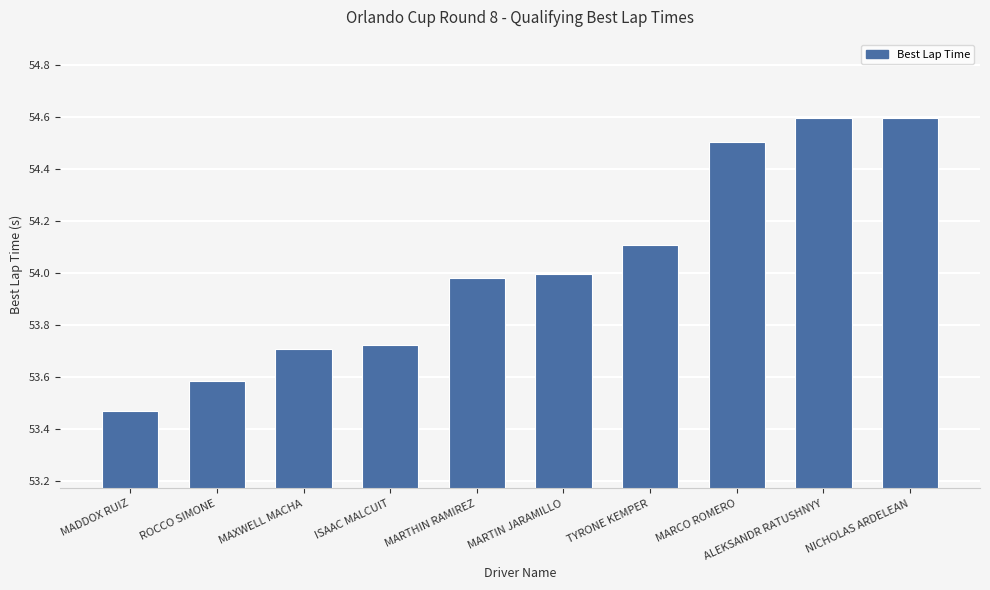

What is the sum of the values at MARTIN JARAMILLO and ISAAC MALCUIT?

107.7